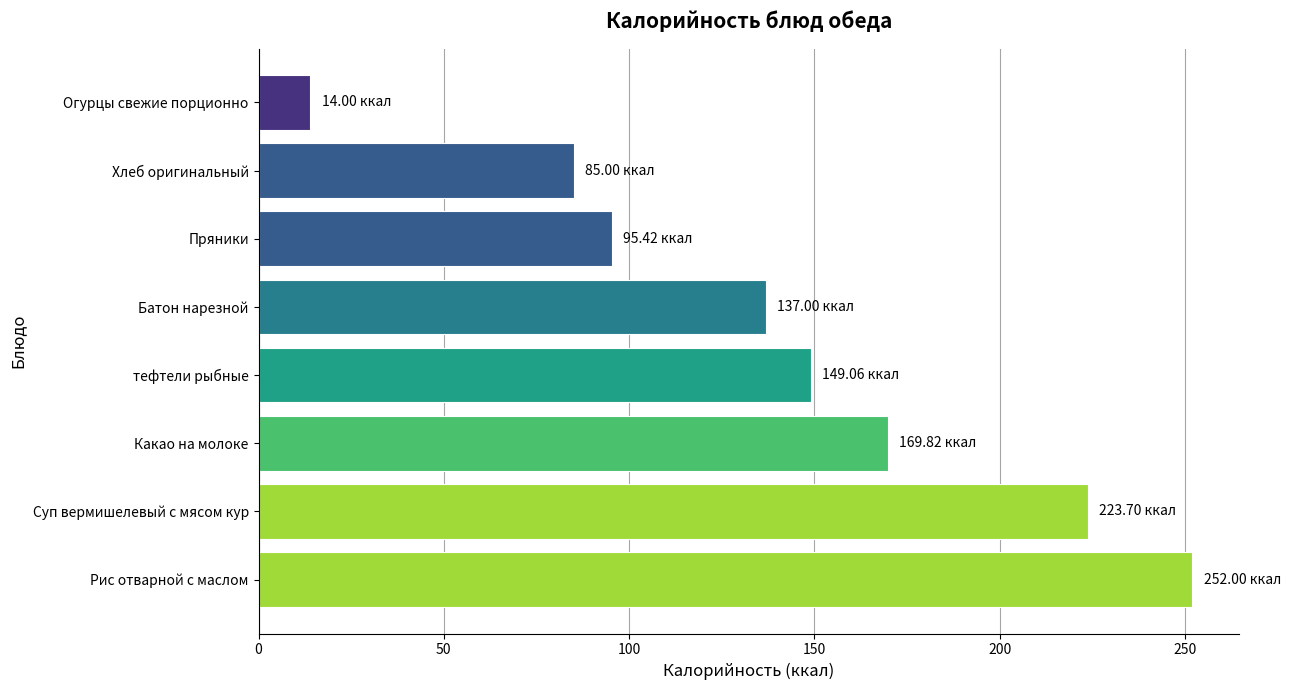

What is the sum of all values?

1126.0